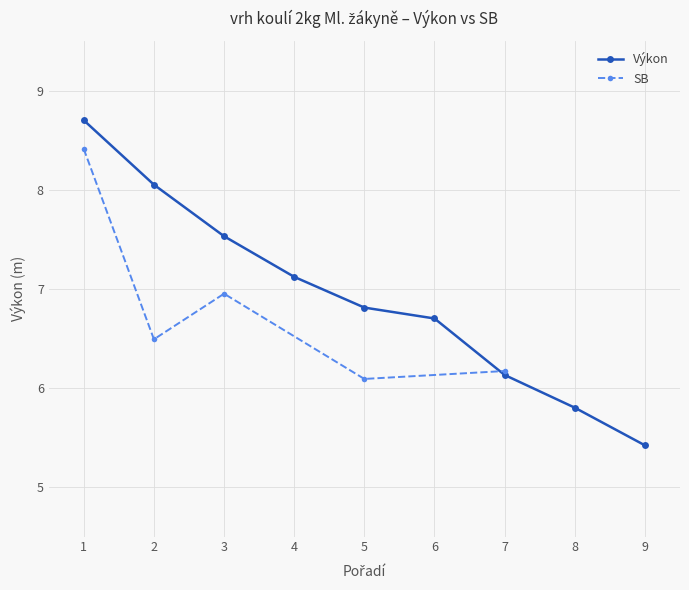

What is the maximum value shown in the chart?

8.7